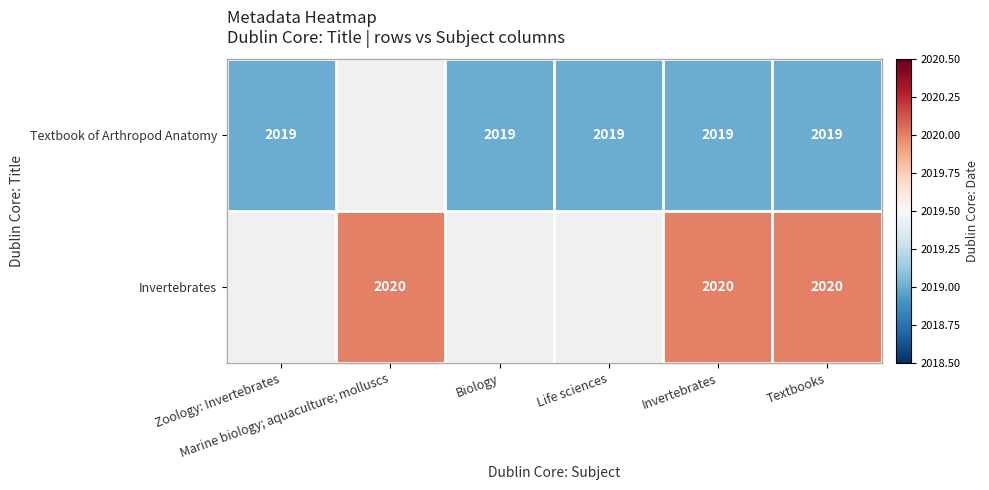

What is the sum of the Textbook of Arthropod Anatomy values at Biology and Zoology: Invertebrates?

4038.0